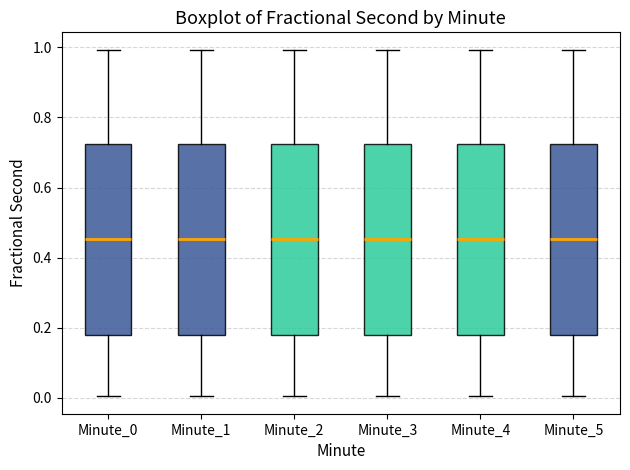

Reading left to right, transcribe this box plot: for each box, give where its median line is, the range the box spans, and where its two whiskers end, as read against the y-axis. The values are not printed on the chart, so give them approximately, as read against the axis.

Minute_0: median 0.46, box 0.18 to 0.72, whiskers 0.00 to 1.00
Minute_1: median 0.46, box 0.18 to 0.72, whiskers 0.00 to 1.00
Minute_2: median 0.46, box 0.18 to 0.72, whiskers 0.00 to 1.00
Minute_3: median 0.46, box 0.18 to 0.72, whiskers 0.00 to 1.00
Minute_4: median 0.46, box 0.18 to 0.72, whiskers 0.00 to 1.00
Minute_5: median 0.46, box 0.18 to 0.72, whiskers 0.00 to 1.00